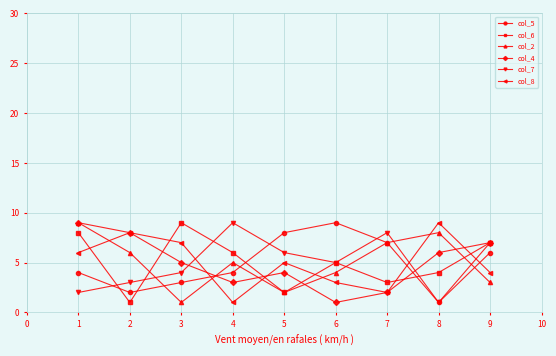

Is the value of col_2 at 5 greater than the value of col_8 at 4?

Yes